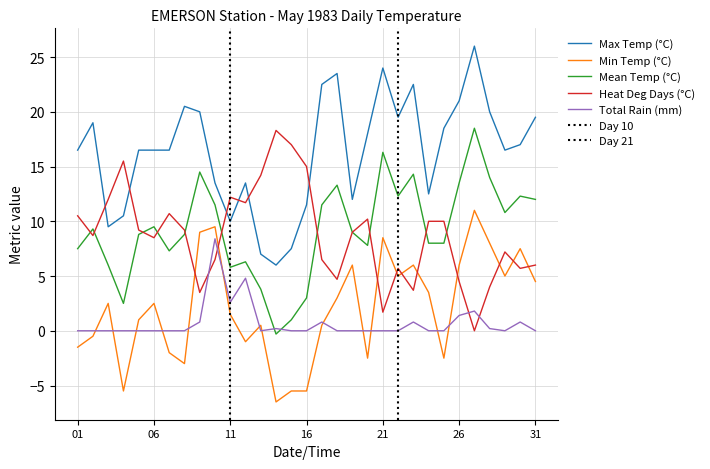

What is the difference between the Heat Deg Days (°C) values at 1983-05-08 and 1983-05-12?

2.5